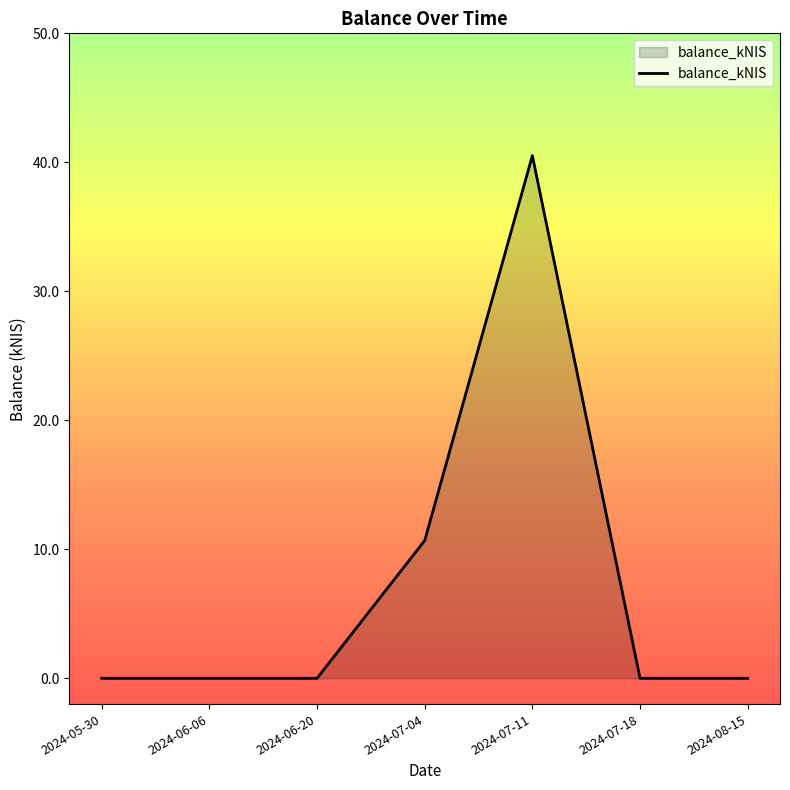

Reading left to right, transcribe all the data shown in this chart.

2024-05-30=0.0	2024-06-06=0.0	2024-06-20=0.0	2024-07-04=10.7	2024-07-11=40.5	2024-07-18=0.0	2024-08-15=0.0